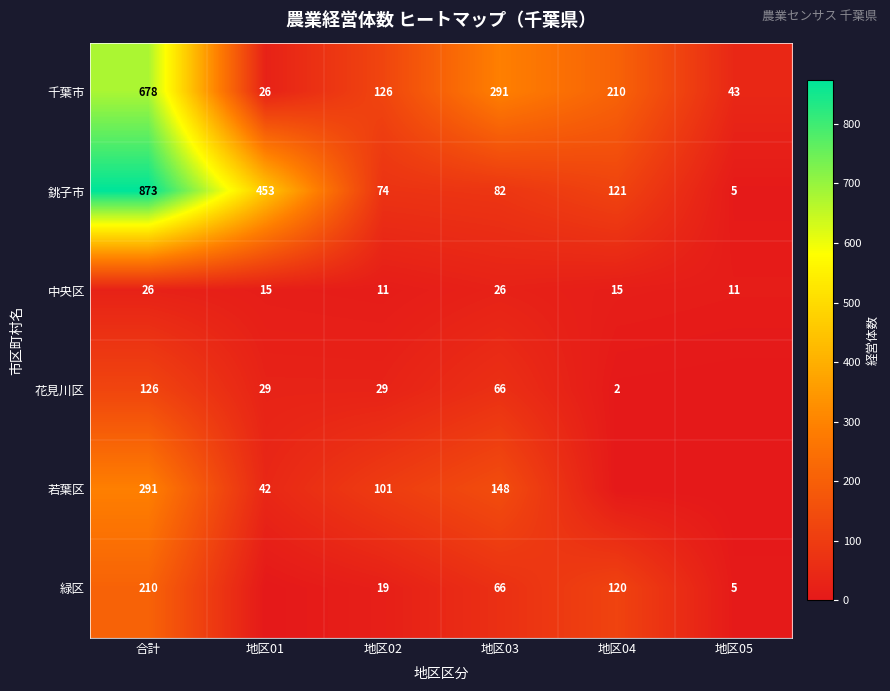

At which category is the sum across all series the highest?

合計